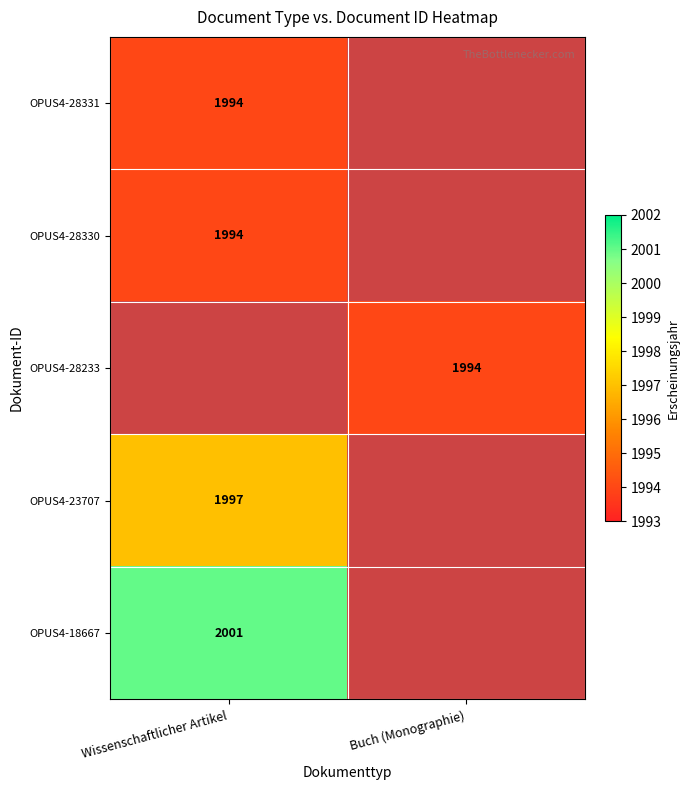

The OPUS4-23707 series shows 1997 at Wissenschaftlicher Artikel. True or false?

True